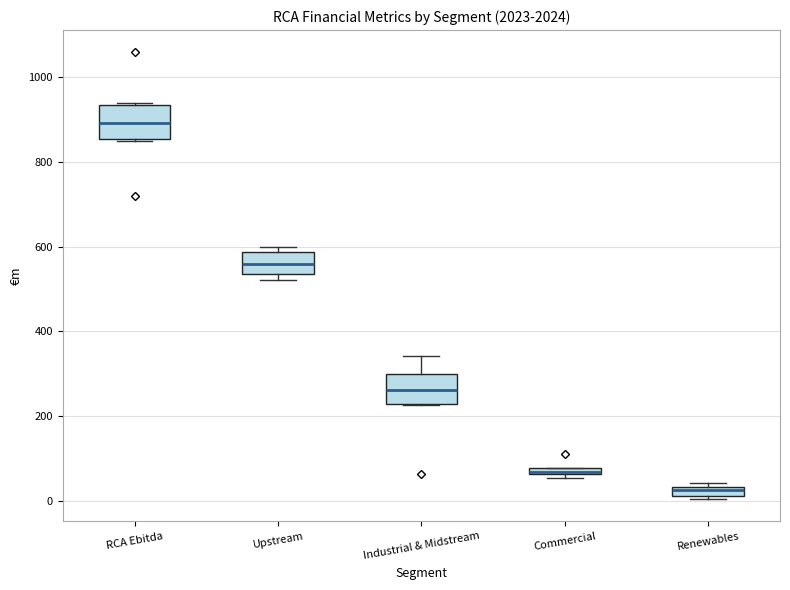

Which box's median line is the lowest?

Renewables